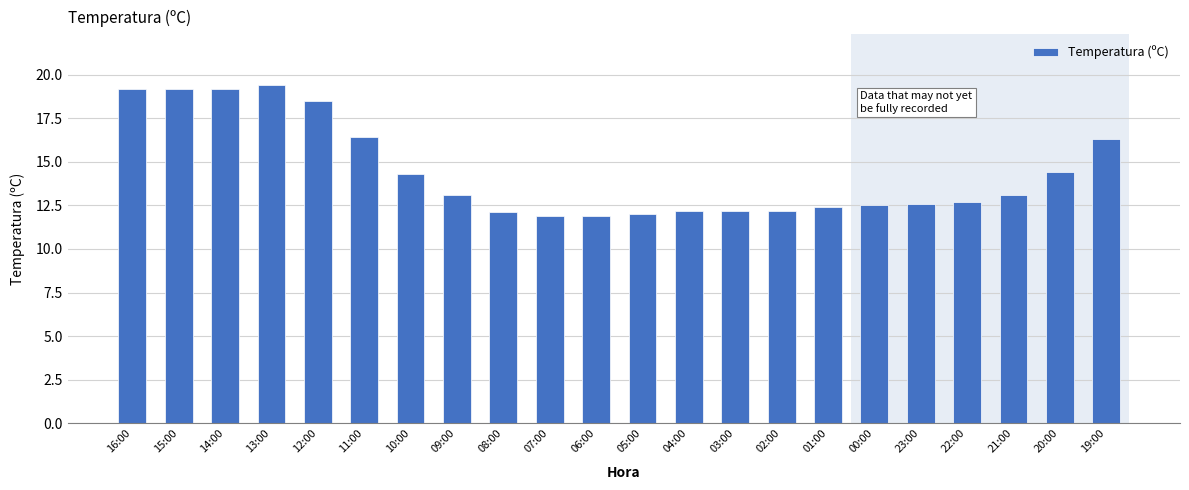

Reading right to left, what are all the values shown in this chart?

19:00=16.3	20:00=14.4	21:00=13.1	22:00=12.7	23:00=12.6	00:00=12.5	01:00=12.4	02:00=12.2	03:00=12.2	04:00=12.2	05:00=12.0	06:00=11.9	07:00=11.9	08:00=12.1	09:00=13.1	10:00=14.3	11:00=16.4	12:00=18.5	13:00=19.4	14:00=19.2	15:00=19.2	16:00=19.2